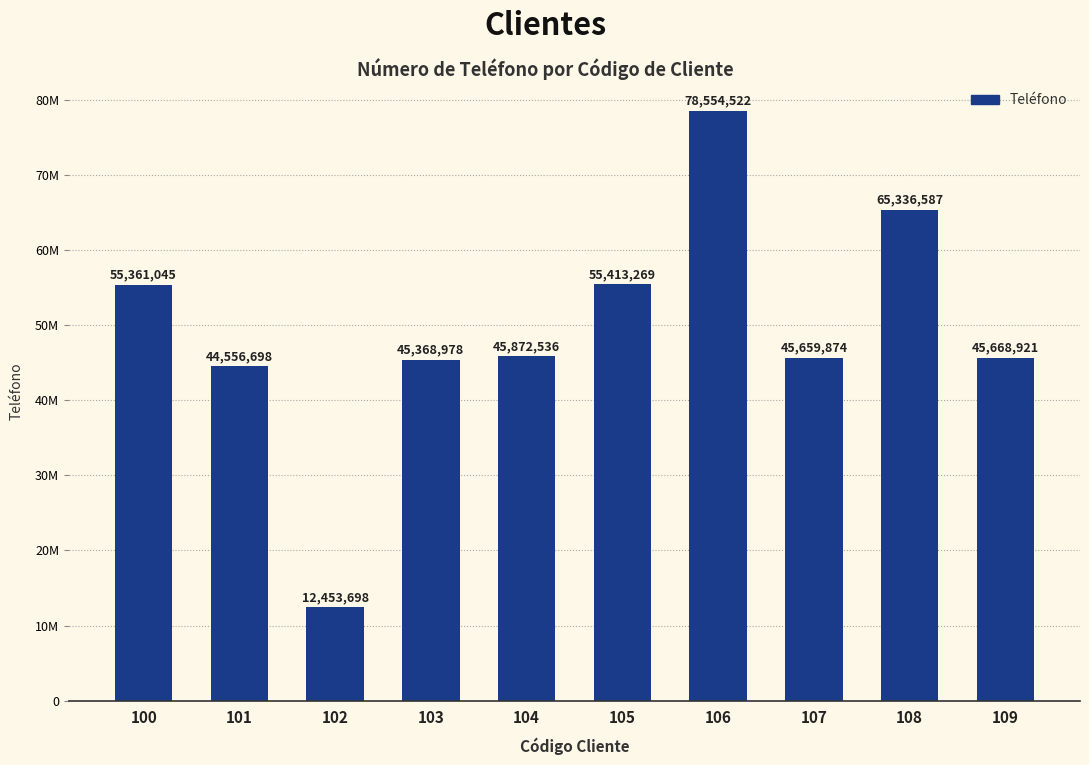

Does the chart contain any negative values?

No